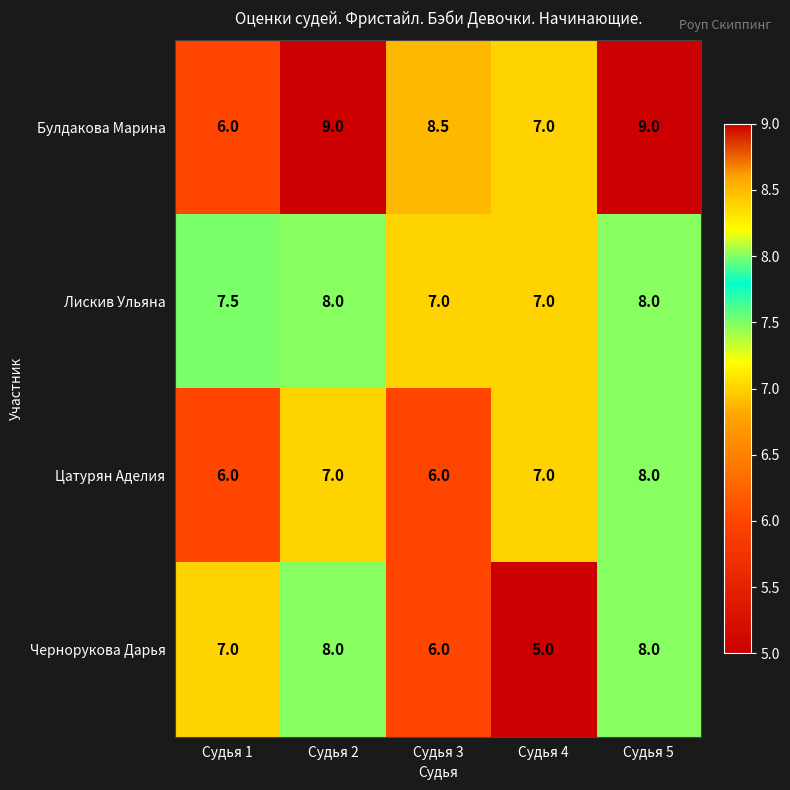

Is it true that Лискив Ульяна equals 11.1 at Судья 1?

False